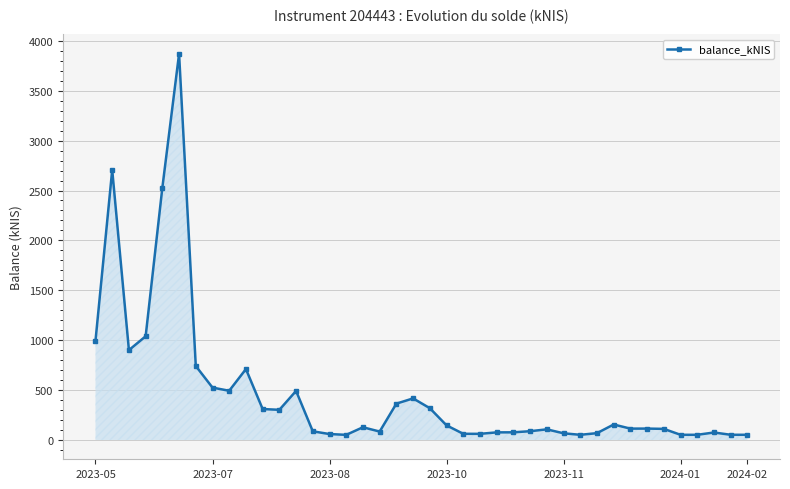

What is the difference between the second highest and second lowest values?

2654.7